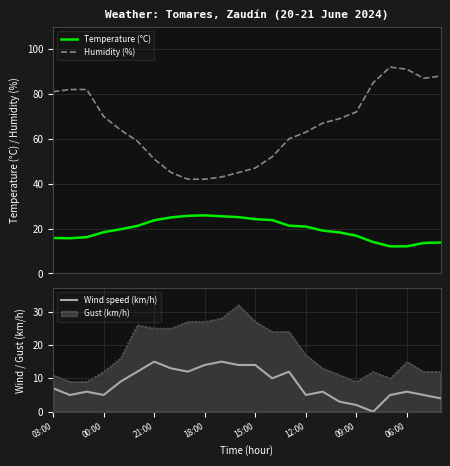

Is this an area chart (filled region under the line)?

No